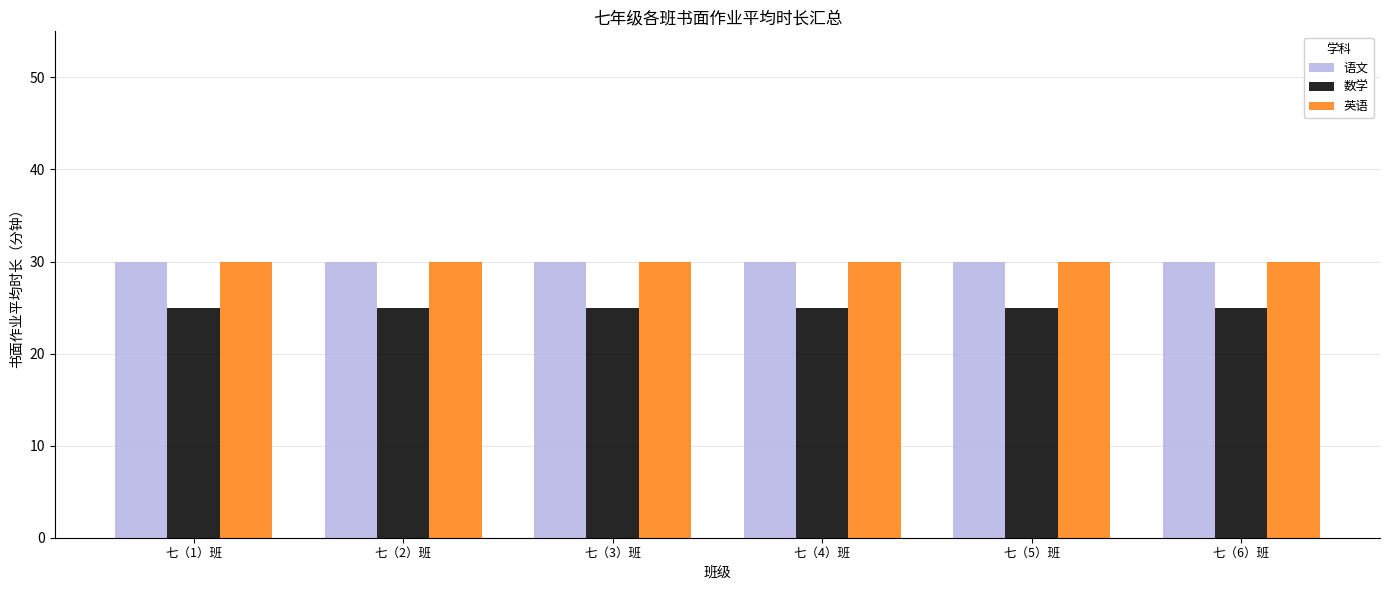

What is the maximum value for 数学?

25